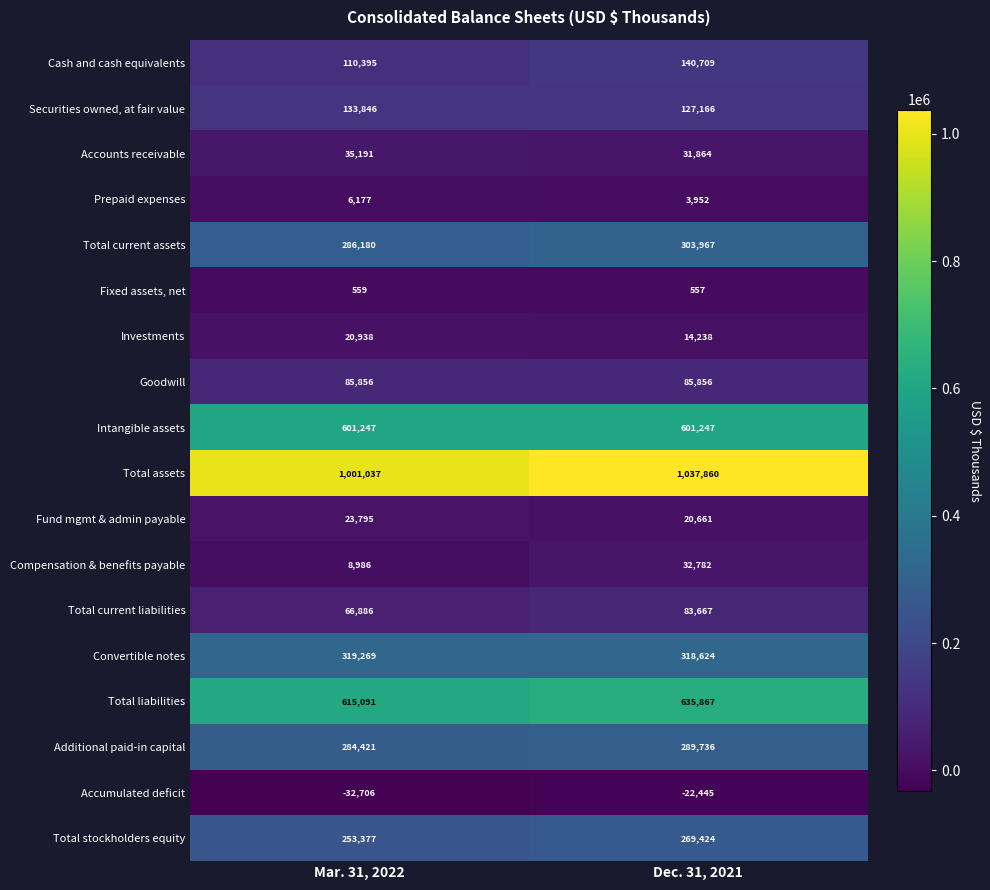

Which label corresponds to the smallest value in the chart?

Mar. 31, 2022